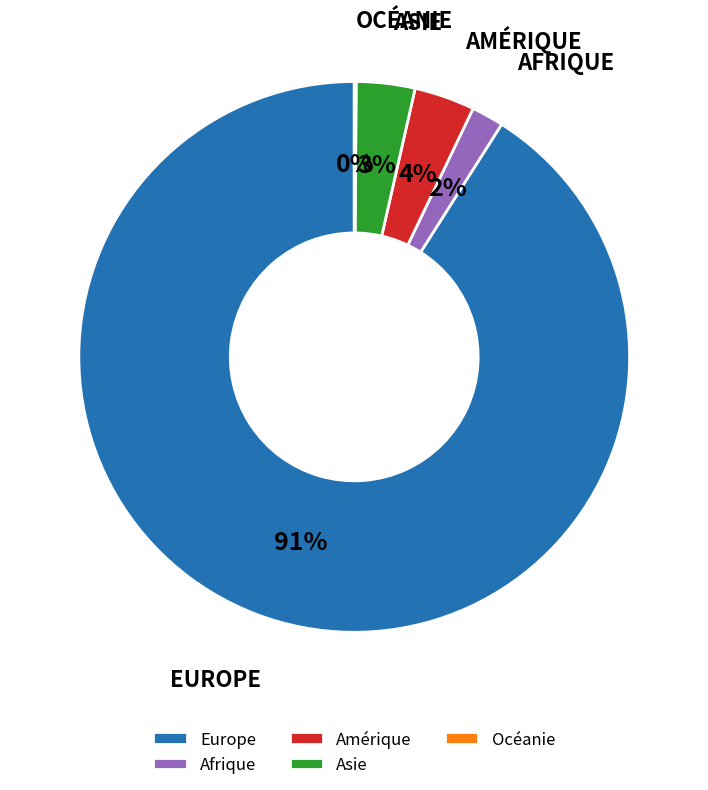

Is there any slice that represents more than half of the pie?

Yes